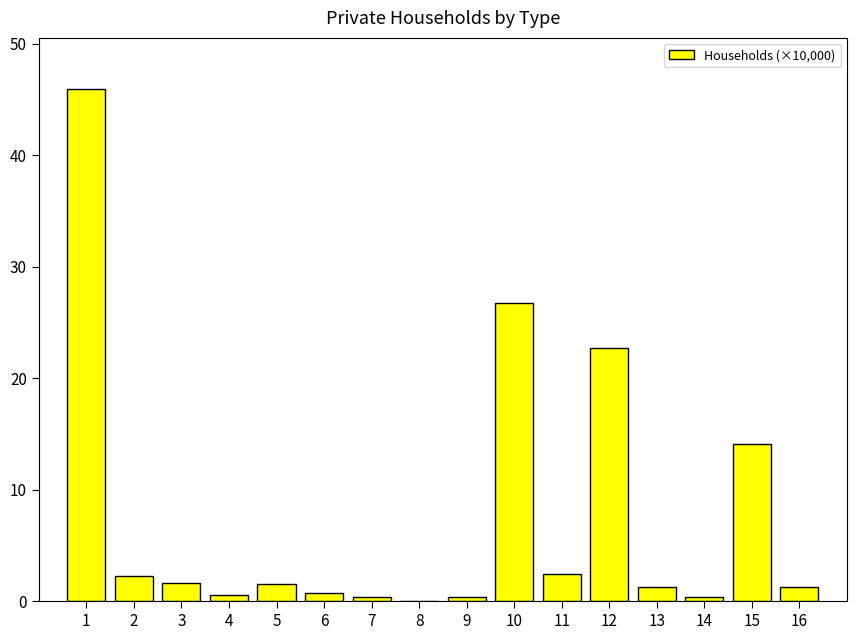

True or false: the data shows 0.7 at 6.

True